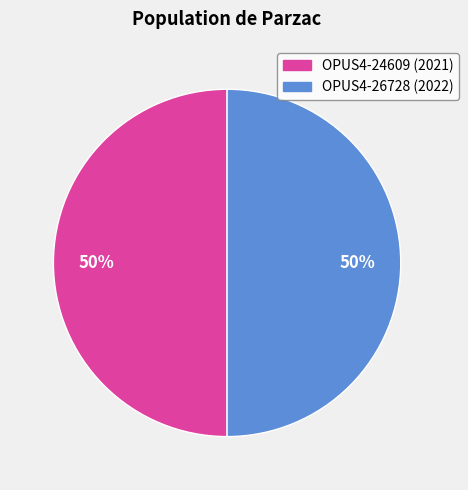

How many slices are in this pie chart?

2